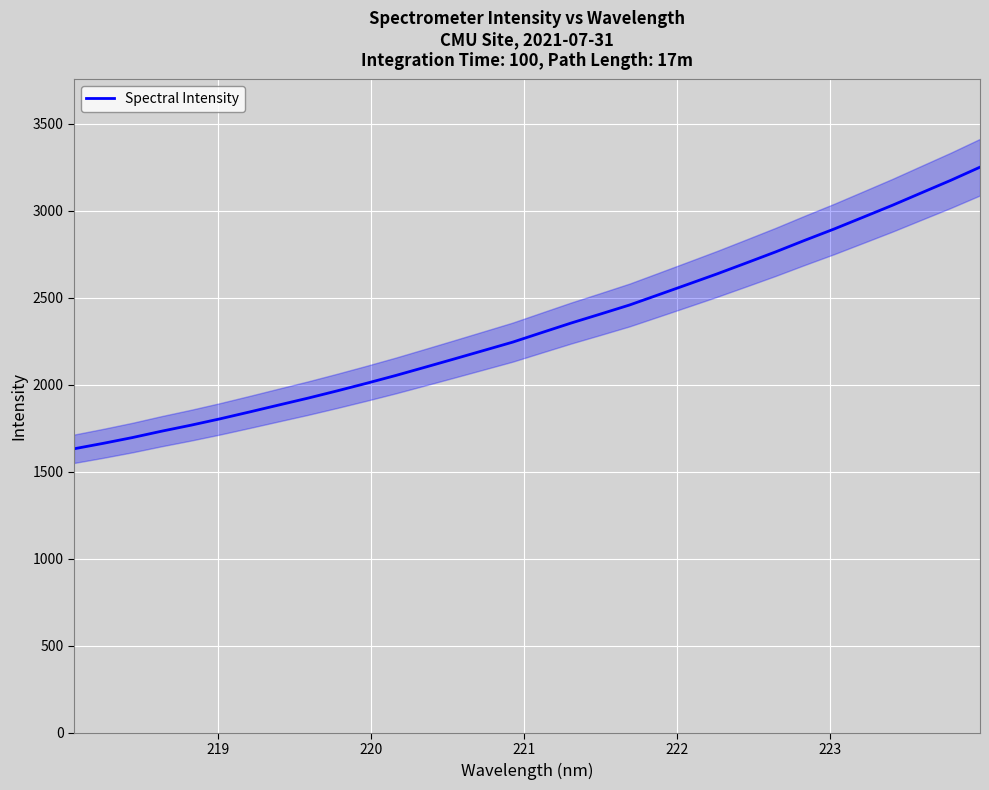

What is the lowest value of the Spectral Intensity series?

1632.6